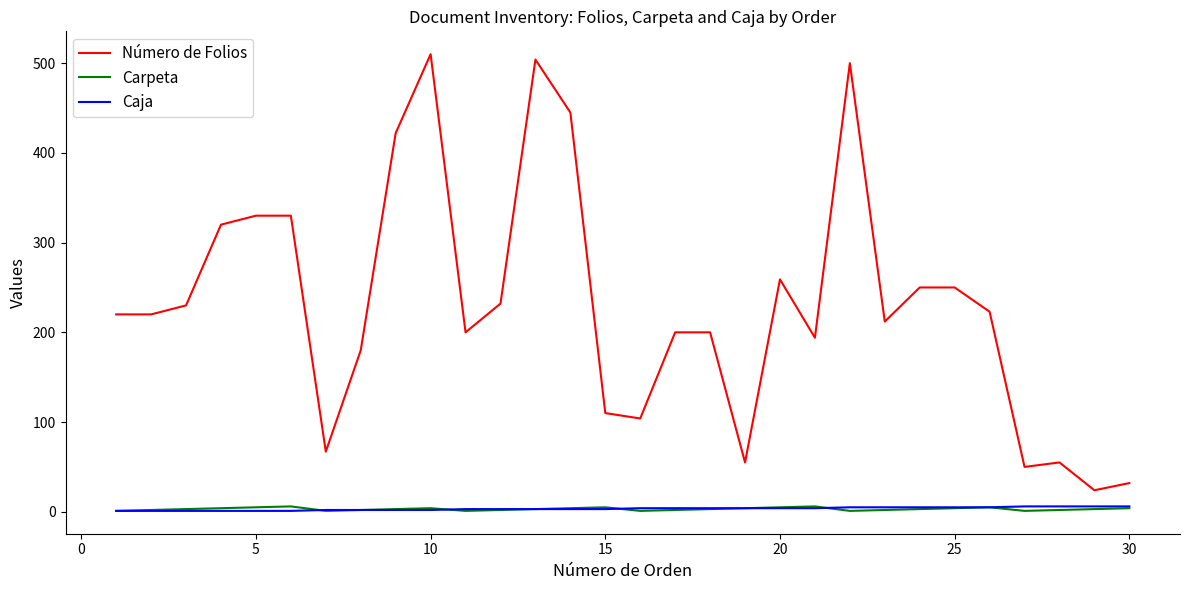

How many lines are shown in the chart?

3